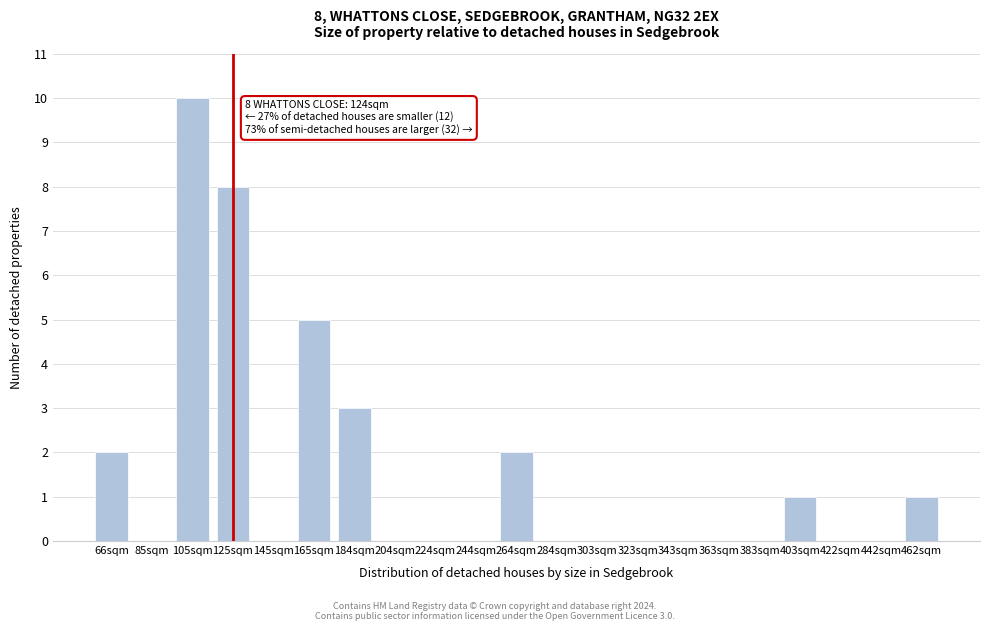

Reading right to left, transcribe all the data shown in this chart.

462sqm=1	442sqm=0	422sqm=0	403sqm=1	383sqm=0	363sqm=0	343sqm=0	323sqm=0	303sqm=0	284sqm=0	264sqm=2	244sqm=0	224sqm=0	204sqm=0	184sqm=3	165sqm=5	145sqm=0	125sqm=8	105sqm=10	85sqm=0	66sqm=2